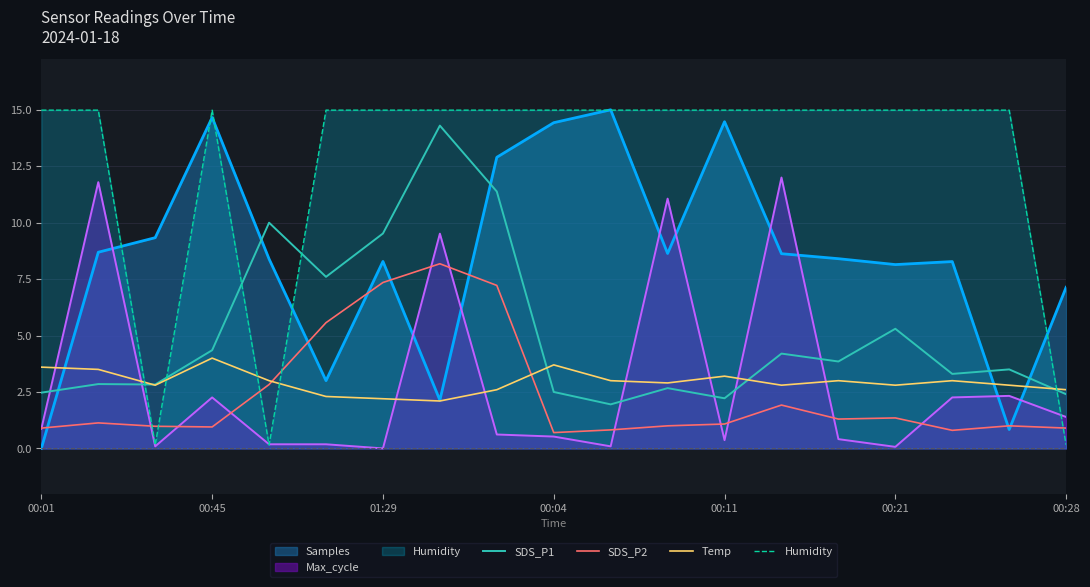

Which category has the lowest value in the Temp series?

7